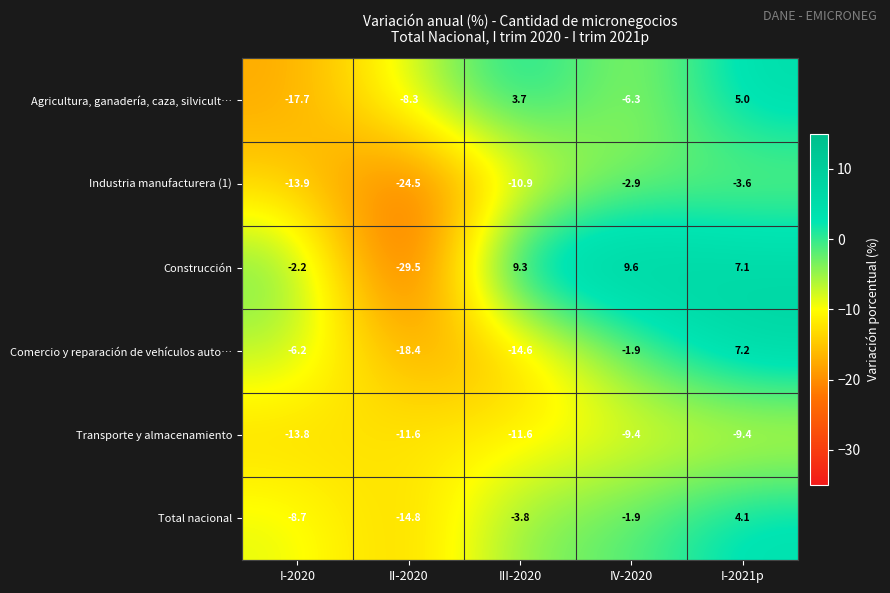

How many values in the Total nacional series are below -3?

3